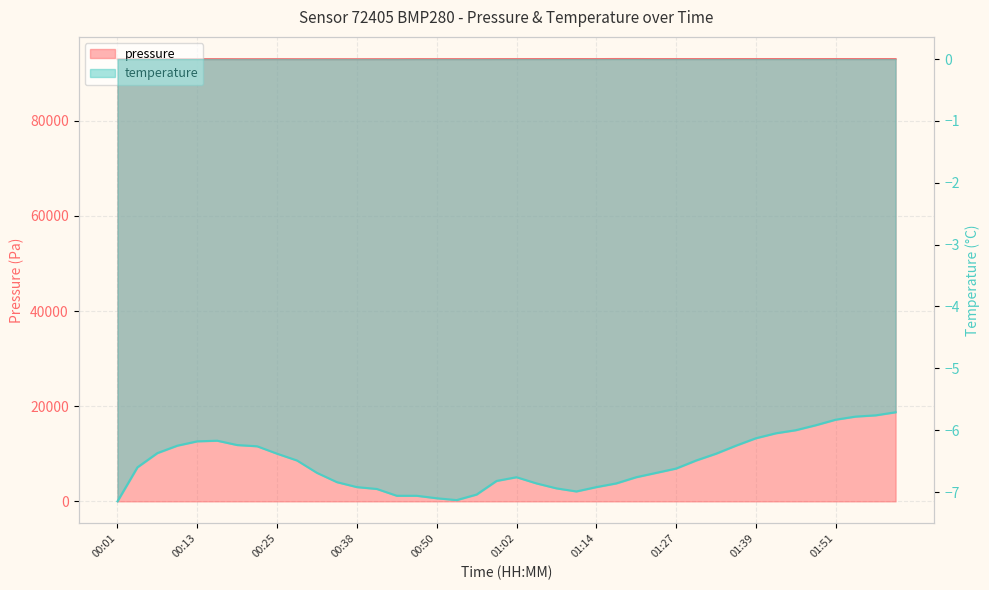

True or false: temperature has more than 2 points higher than both neighbors.

False